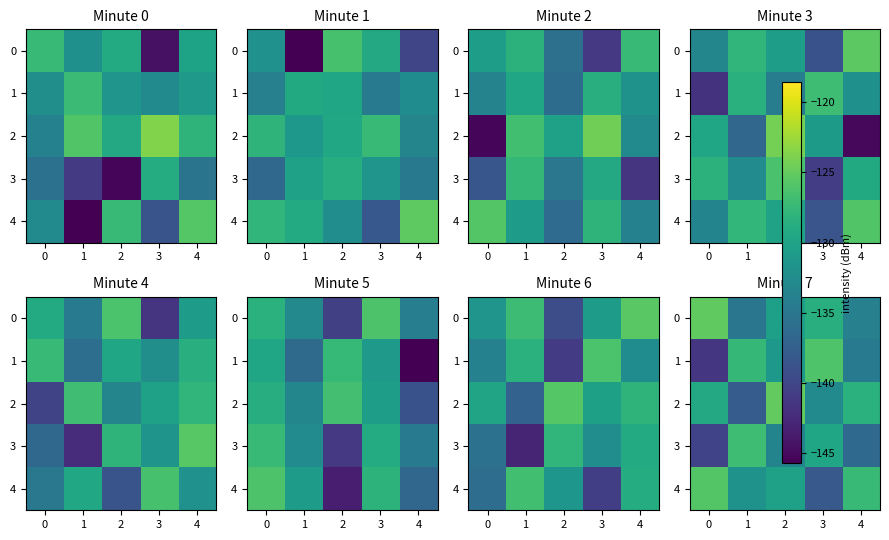

What is the approximate value of 2 at 1?

-137.8